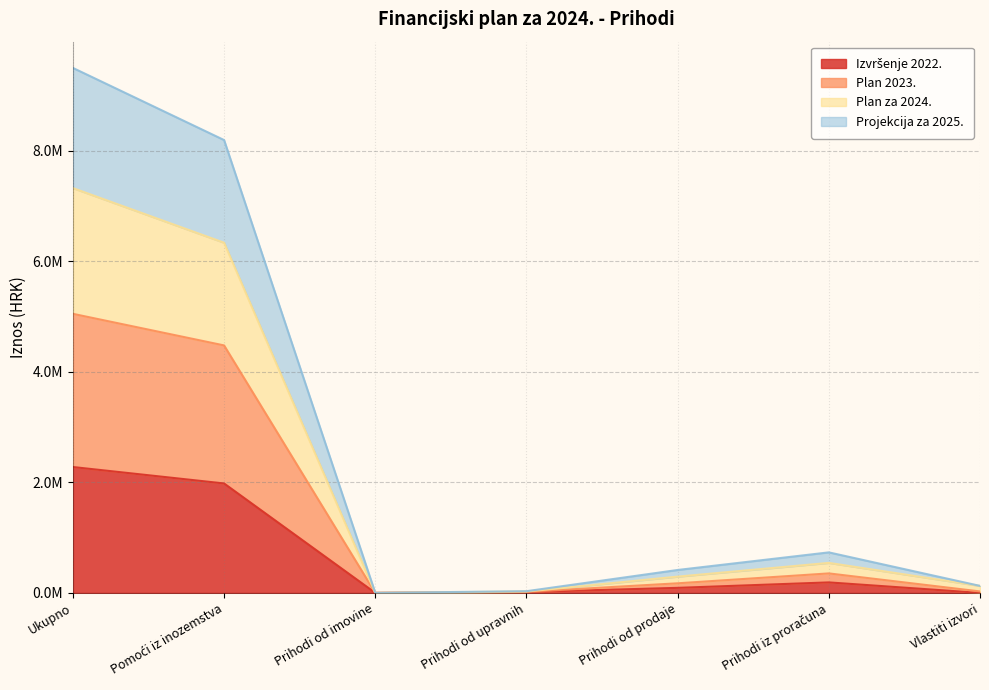

True or false: Plan za 2024. and Izvršenje 2022. cross at least once.

False